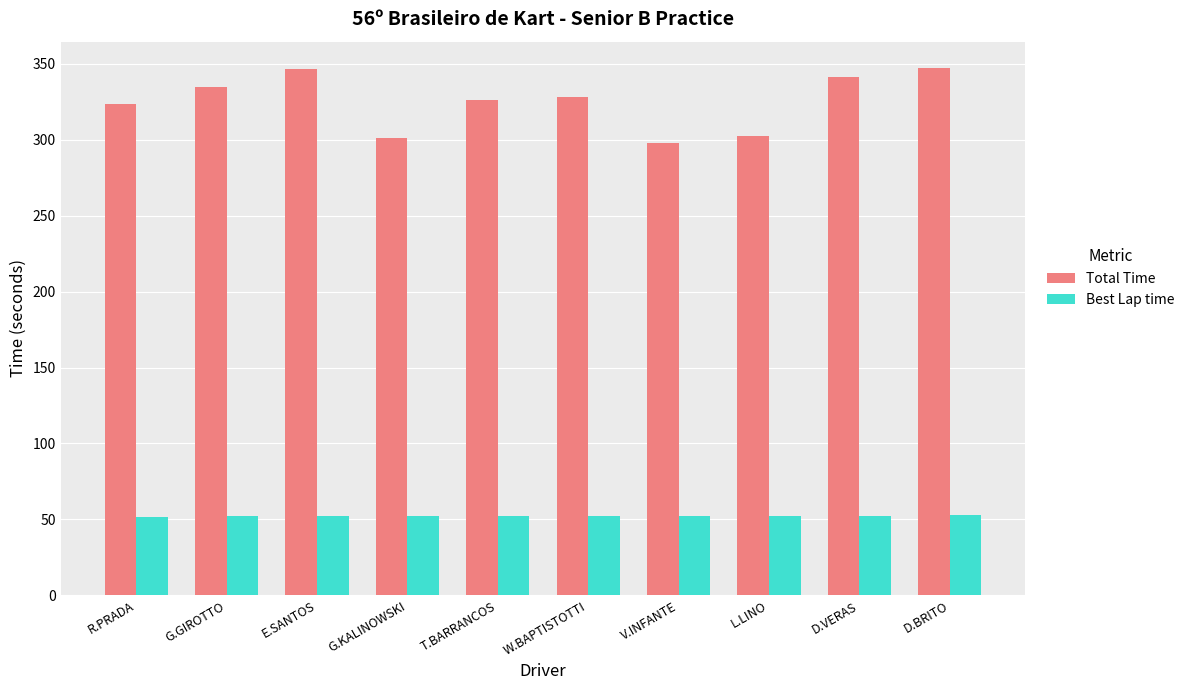

What is the value of the Best Lap time bar at the 4th from the left?

52.1